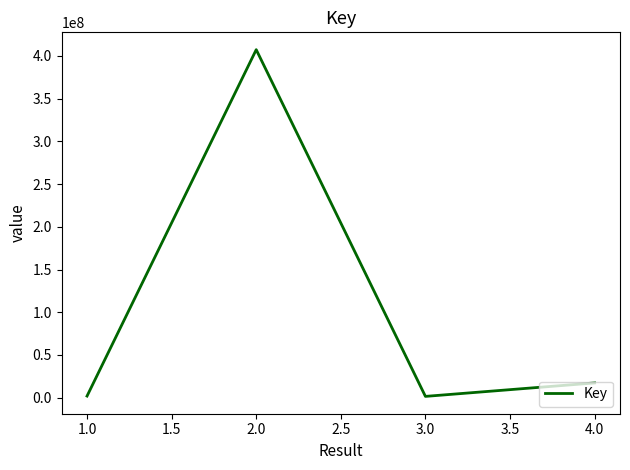

Is this an area chart (filled region under the line)?

No